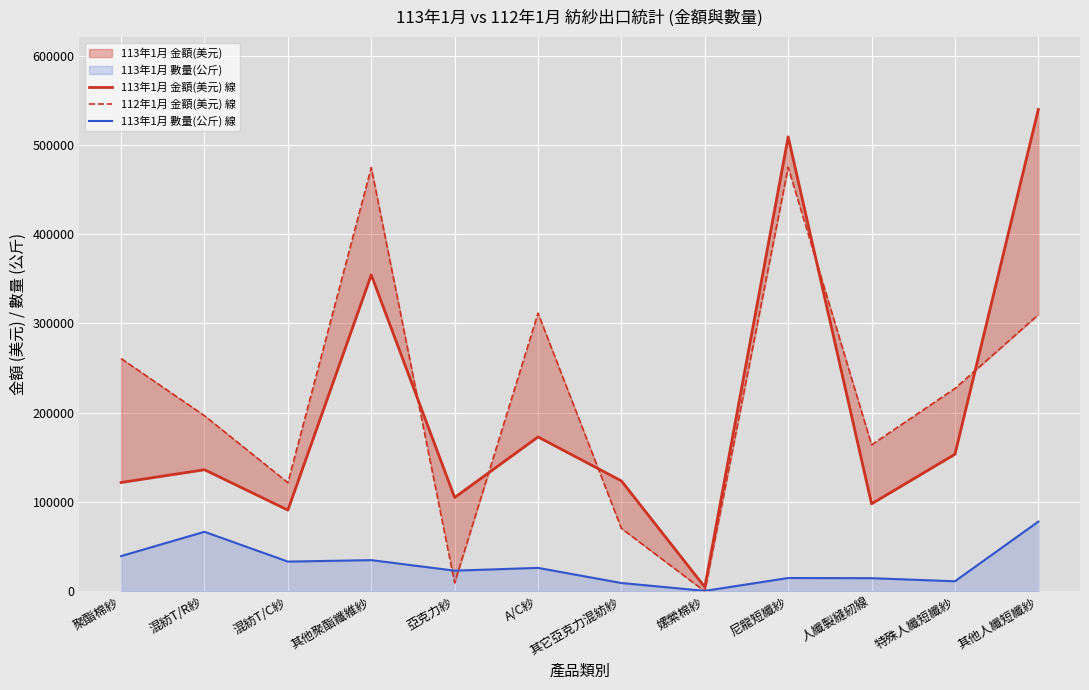

What is the minimum value for 113年1月 數量(公斤) 線?

499